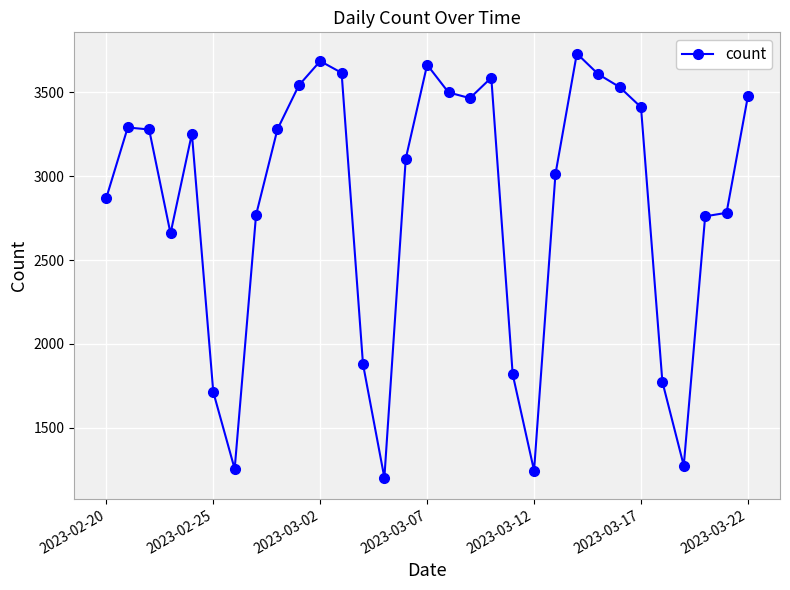

How many series are shown in this chart?

1